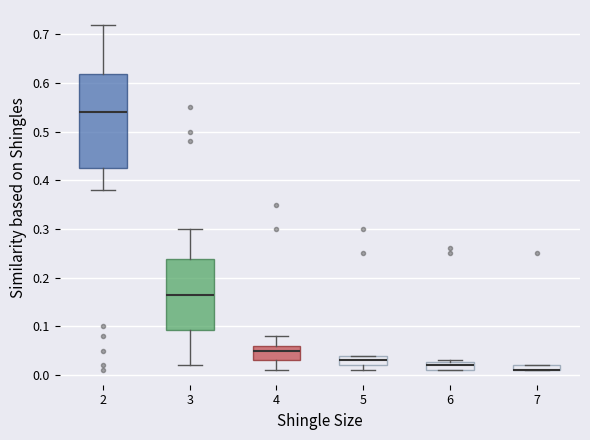

Where is the lower edge of the box at x = 3 on the y-axis? The values are not printed on the chart, so give them approximately, as read against the axis.

0.09